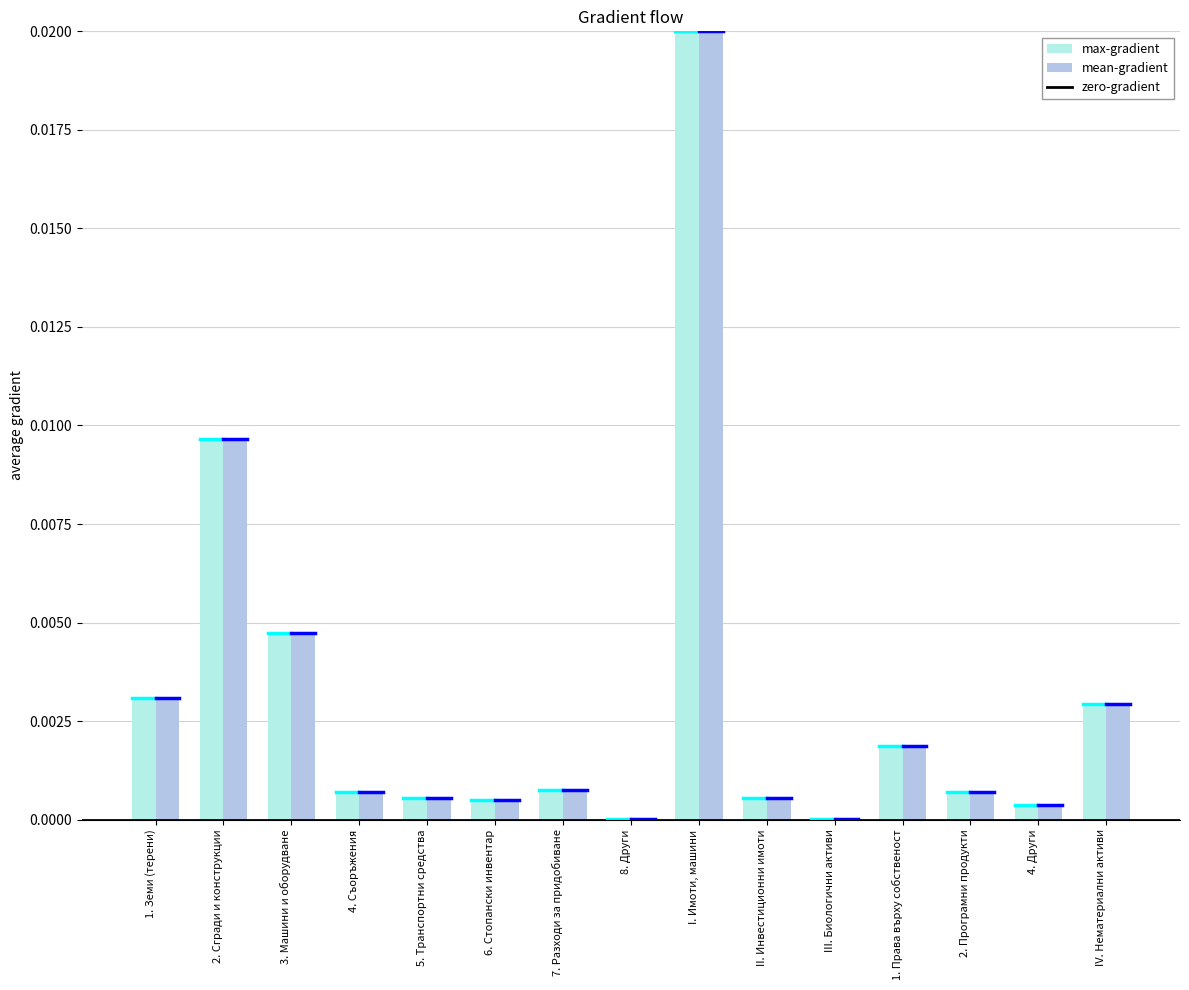

At which category is the sum across all series the highest?

I. Имоти, машини